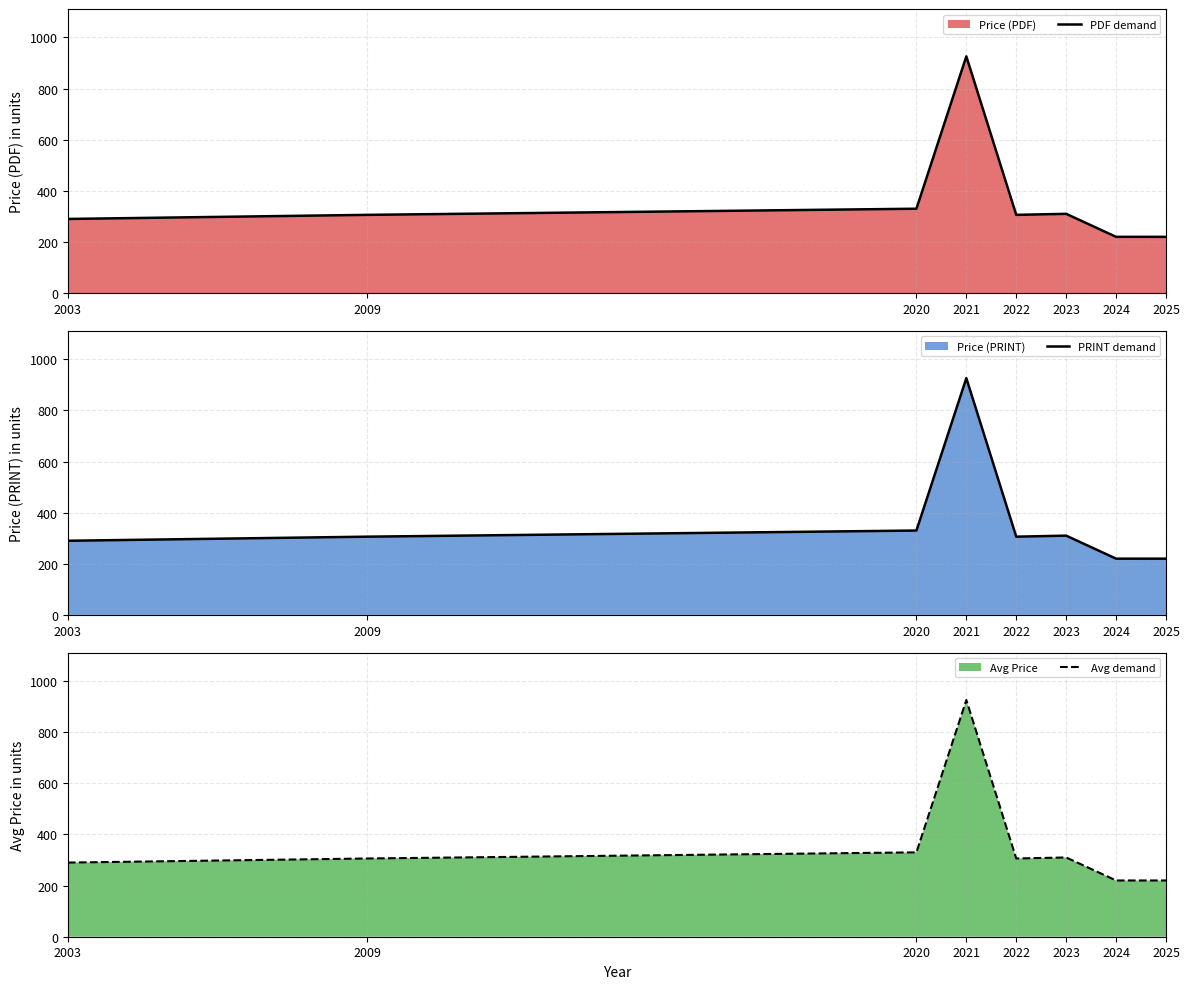

Which series has the widest spread of values?

PDF demand